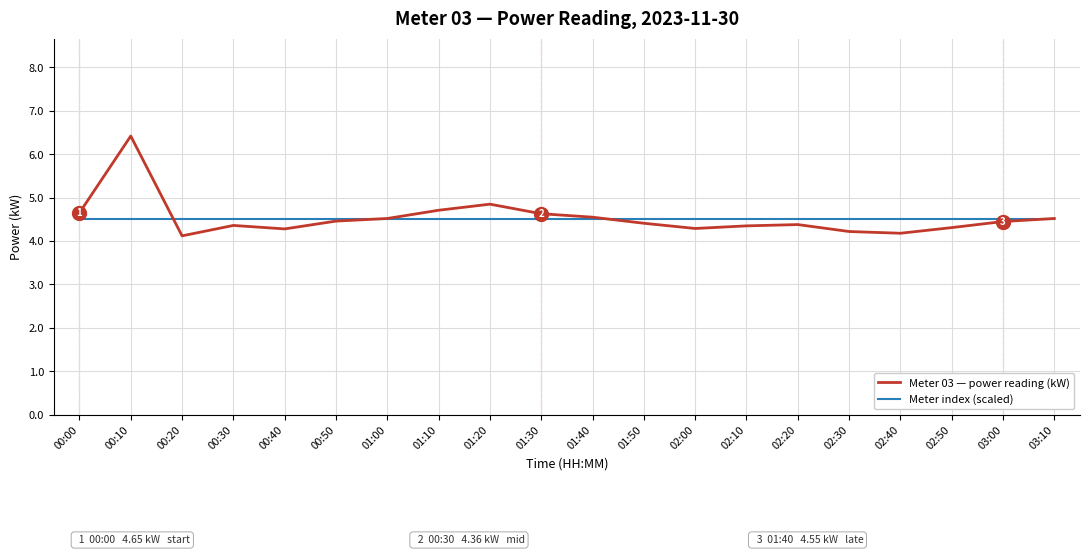

The value of Meter 03 — power reading (kW) at 00:00 is 2.5. True or false?

False